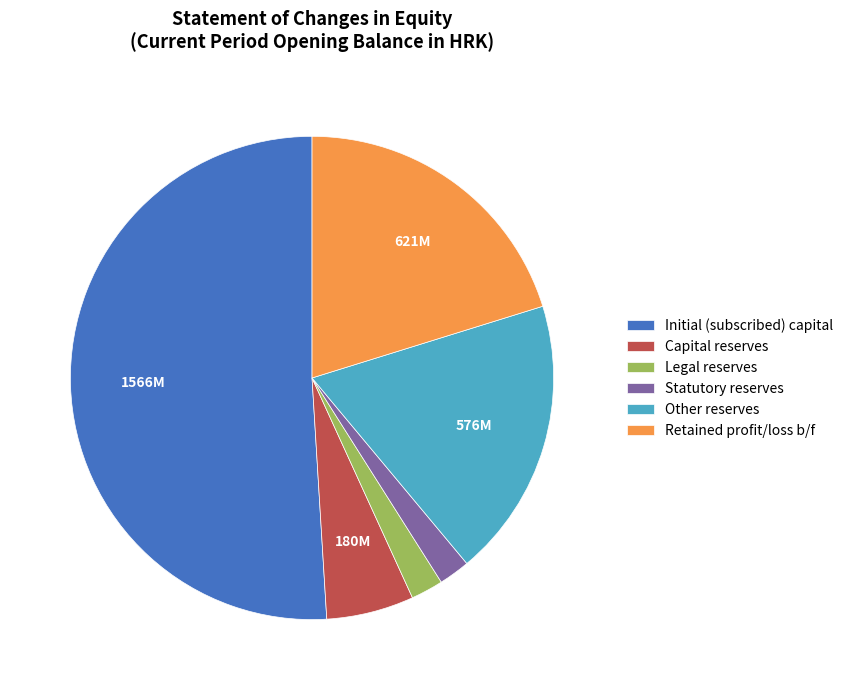

How many segments does this pie chart have?

6